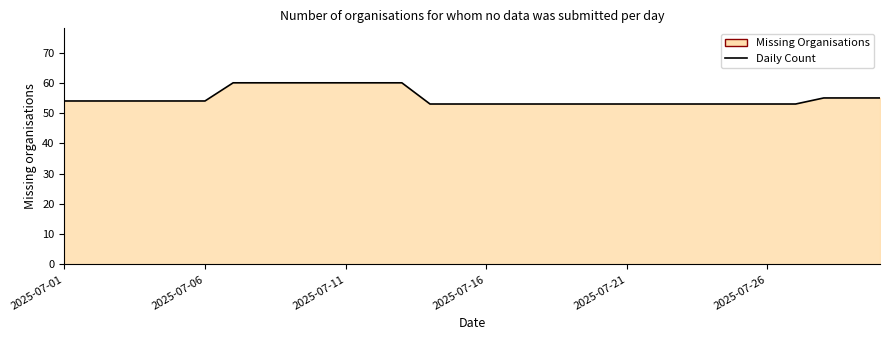

What is the difference between the maximum and second lowest values?

7